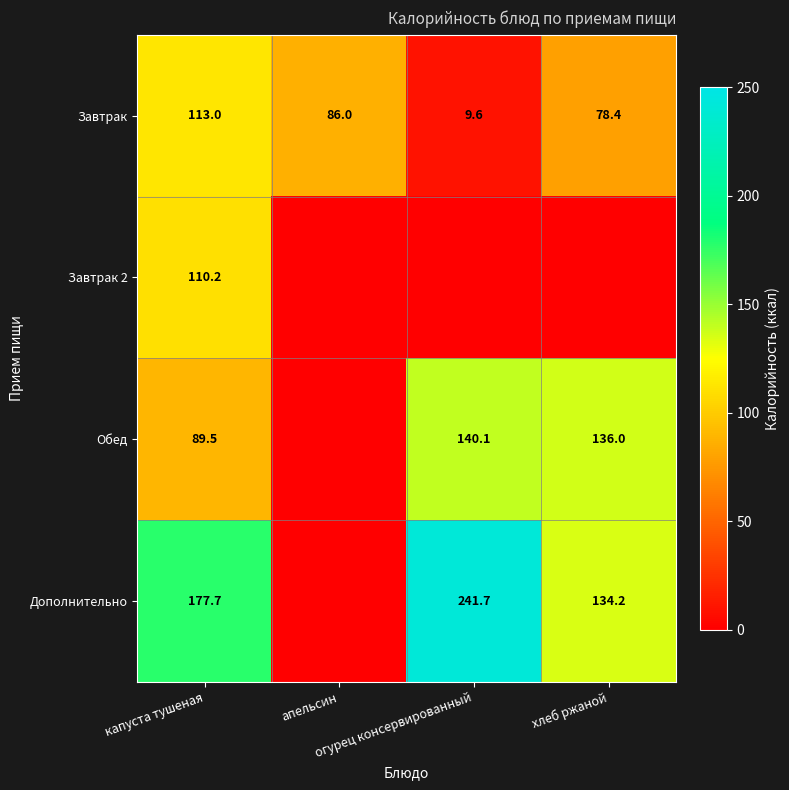

What is the difference between the maximum and minimum values in the Дополнительно series?

241.7